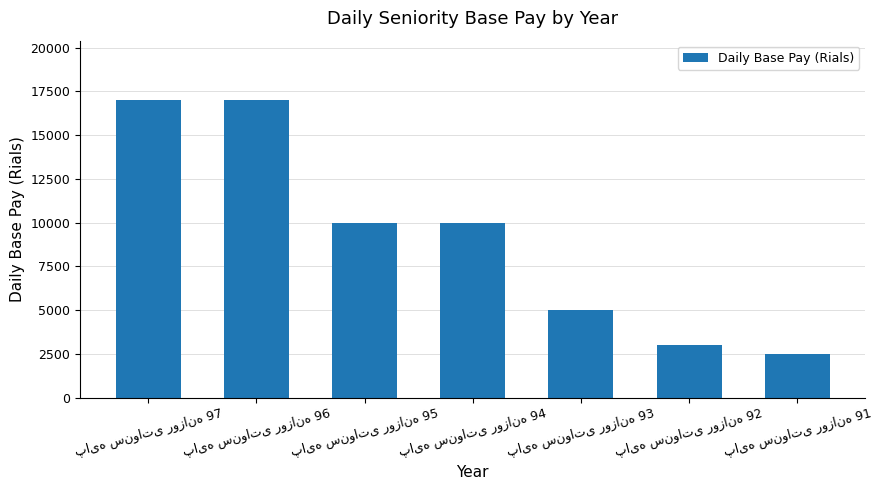

How many distinct data groups are displayed?

1